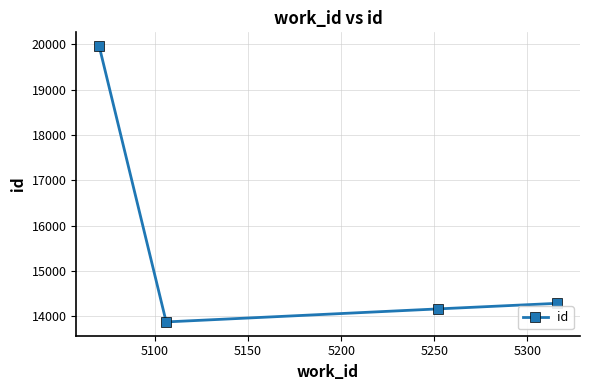

What is the average value?

15574